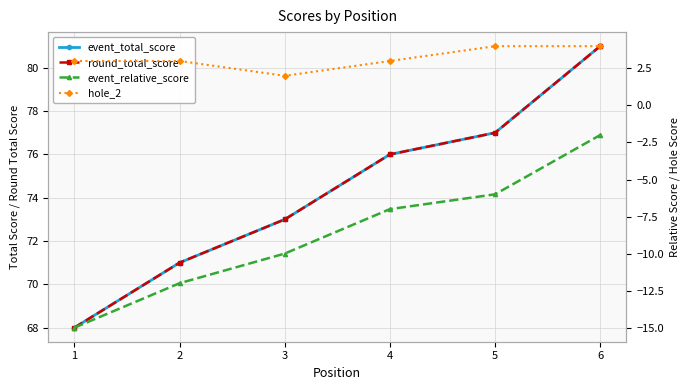

What is the value of the hole_2 point at the 1st from the left?

3